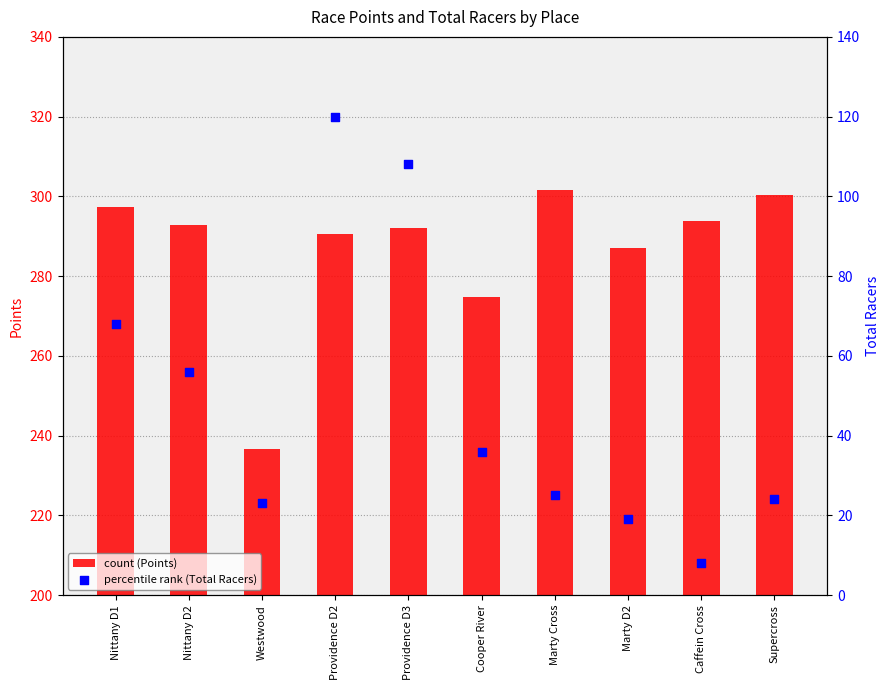

Which series has the largest total across all categories?

count (Points)